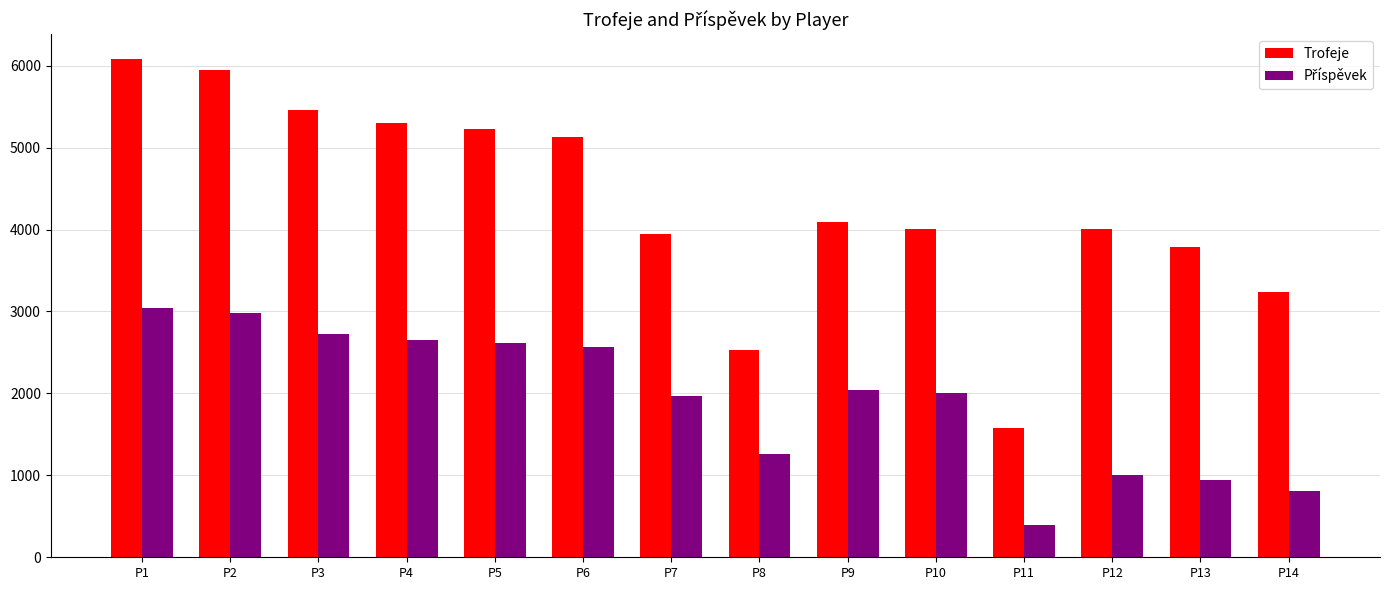

Does the chart contain any negative values?

No